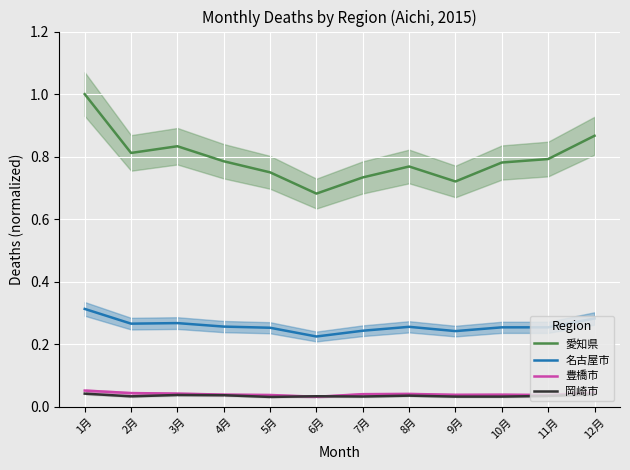

List the labels in order of 岡崎市 value, smallest first.

5月, 9月, 10月, 7月, 2月, 6月, 11月, 8月, 4月, 3月, 12月, 1月